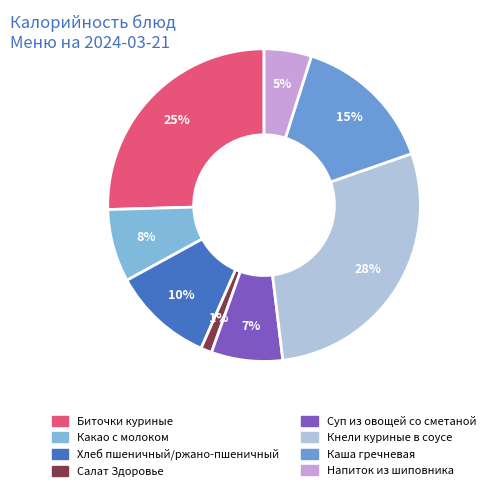

Which has a higher value, Напиток из шиповника or Биточки куриные?

Биточки куриные